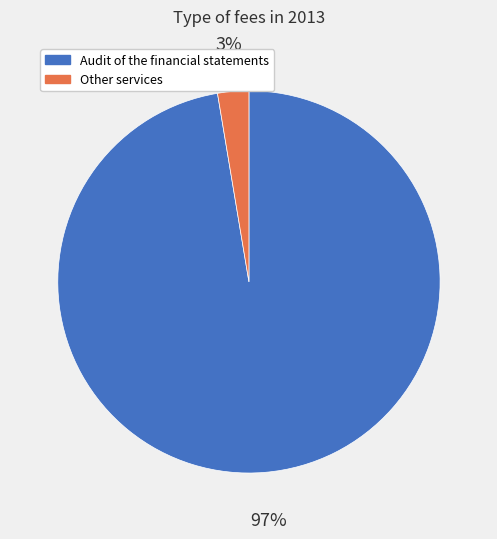

What is the smallest slice in the pie chart?

Other services